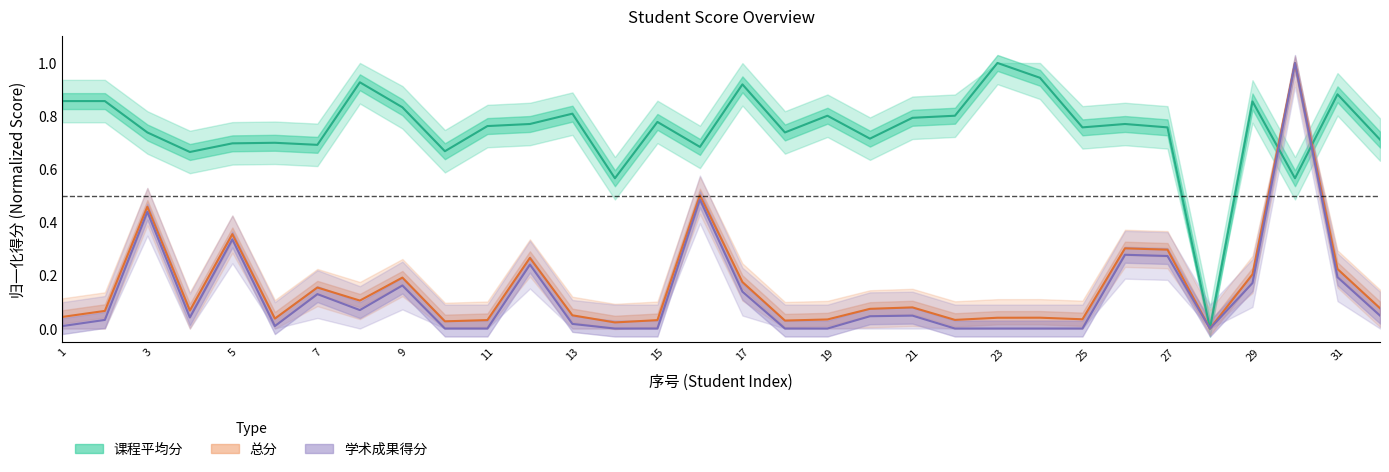

At which category does the chart reach its minimum across all series?

28